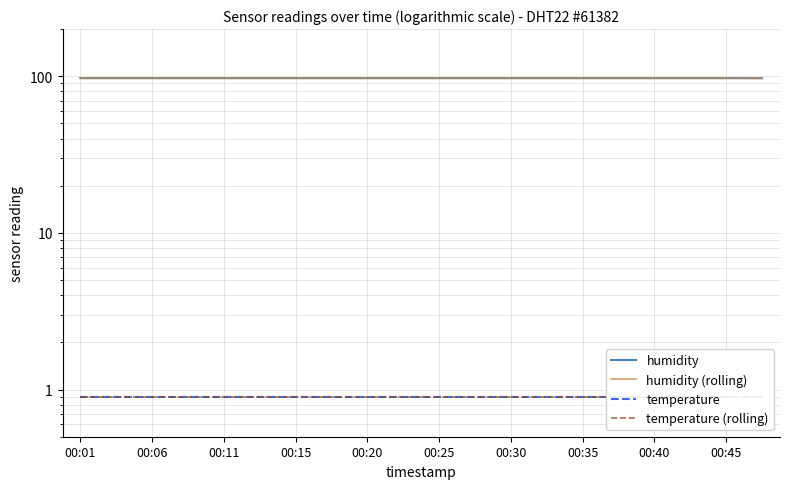

What is the approximate value of temperature at 13?

0.9